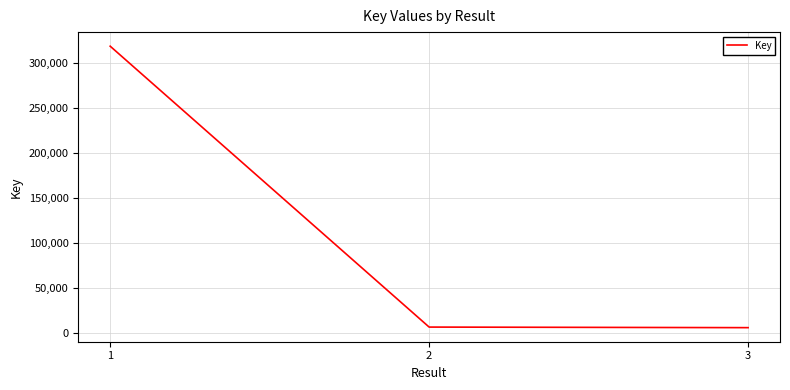

How many lines are shown in the chart?

1